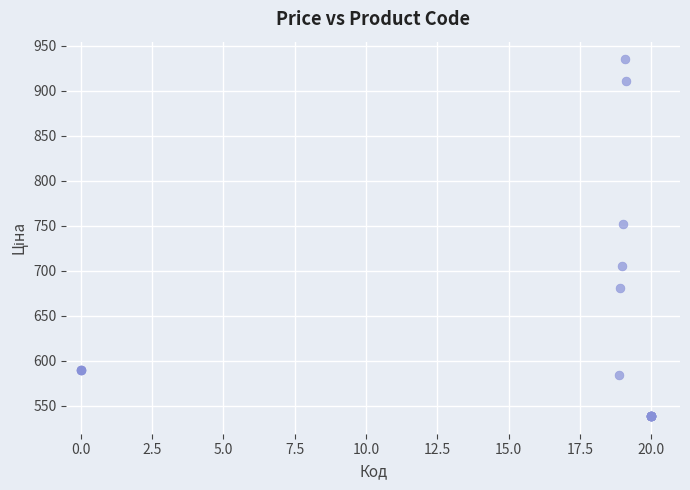

What Y value in the scatter plot is closest to 736?

752.2